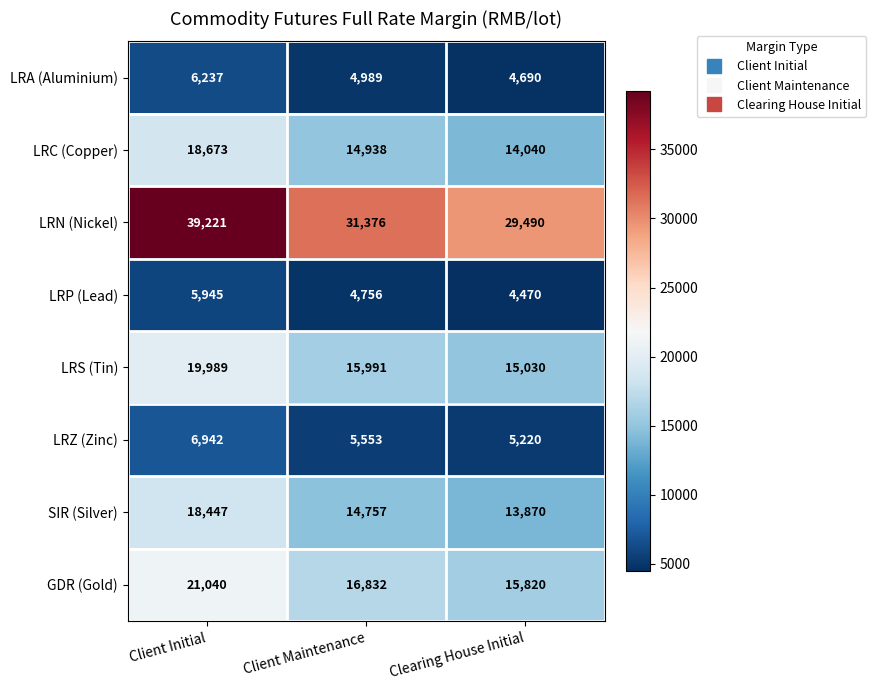

Where is GDR (Gold) nearest to the value 18430?

Client Maintenance